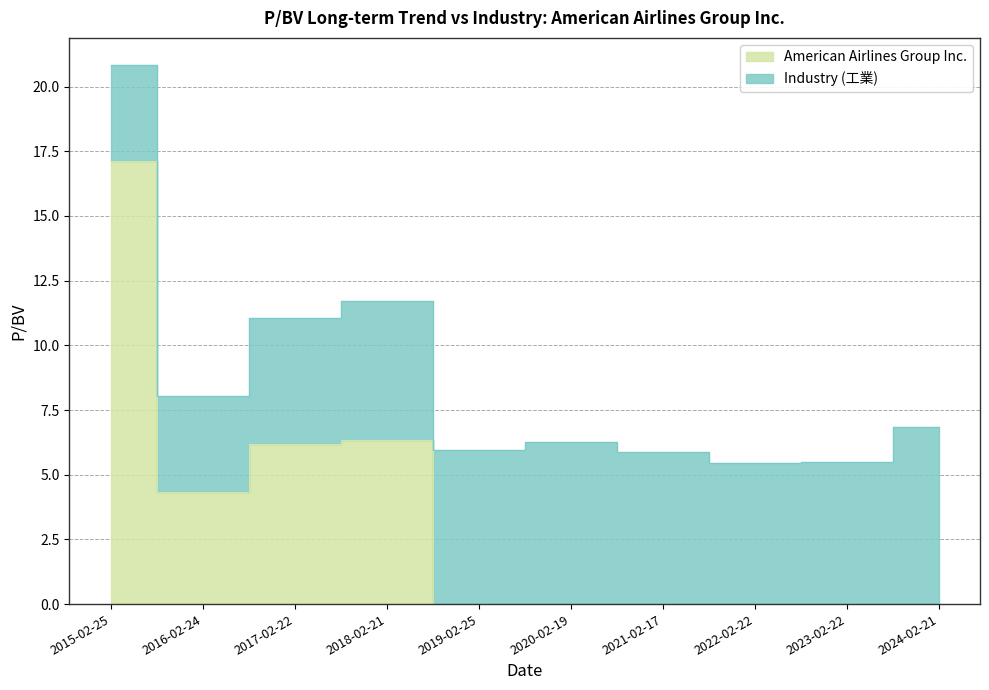

Rank the categories by value from highest to lowest.

2015-02-25, 2018-02-21, 2017-02-22, 2016-02-24, 2019-02-25, 2020-02-19, 2021-02-17, 2022-02-22, 2023-02-22, 2024-02-21